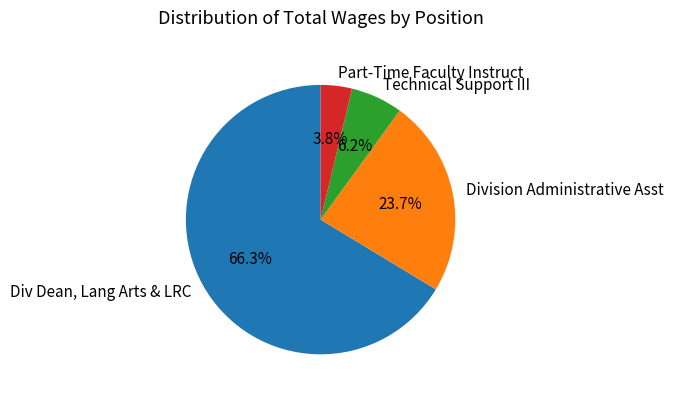

To the nearest percent, what portion does Technical Support III represent?

6%